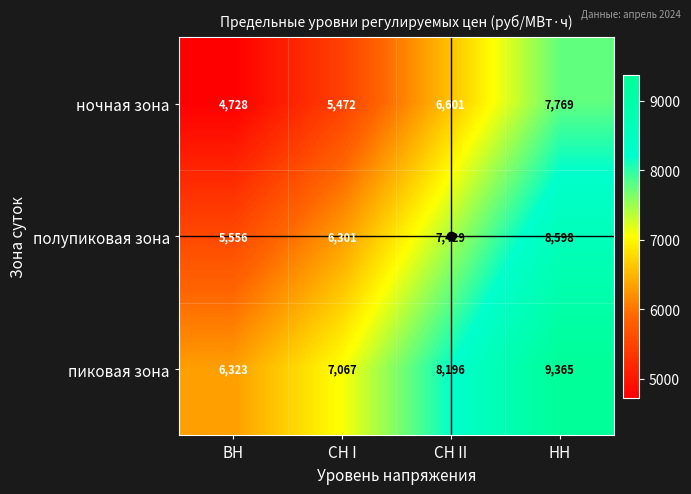

How many distinct data groups are displayed?

3